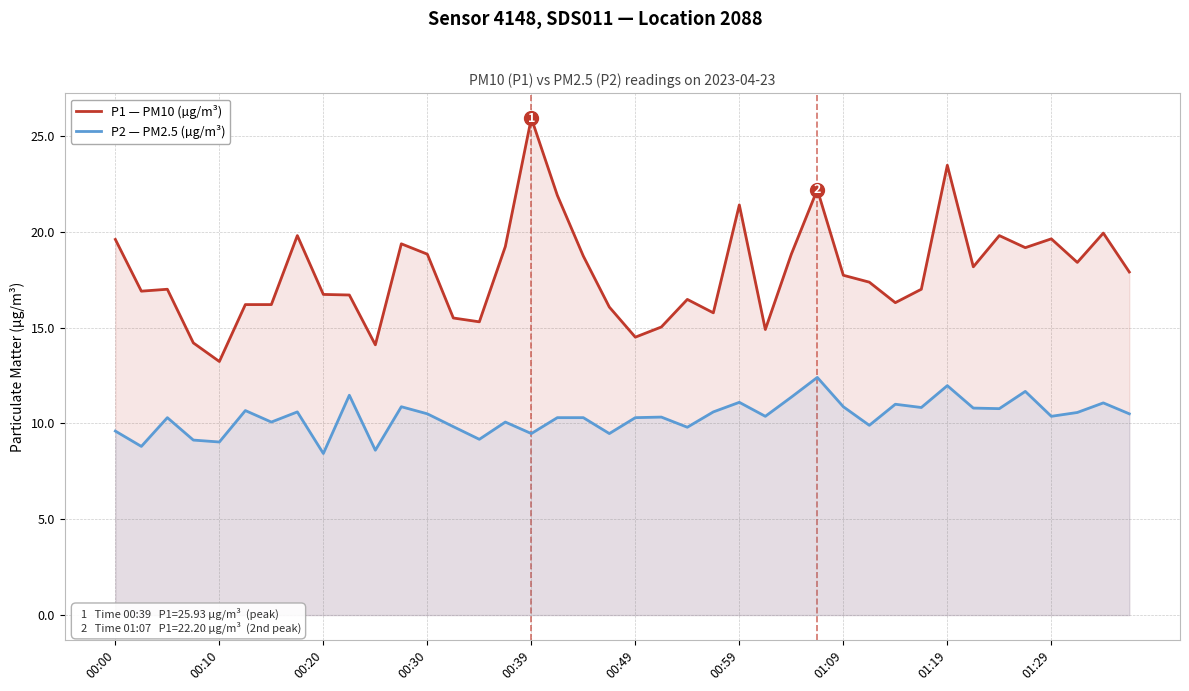

Rank the series by their maximum value, from highest to lowest.

P1 — PM10 (µg/m³), P2 — PM2.5 (µg/m³)